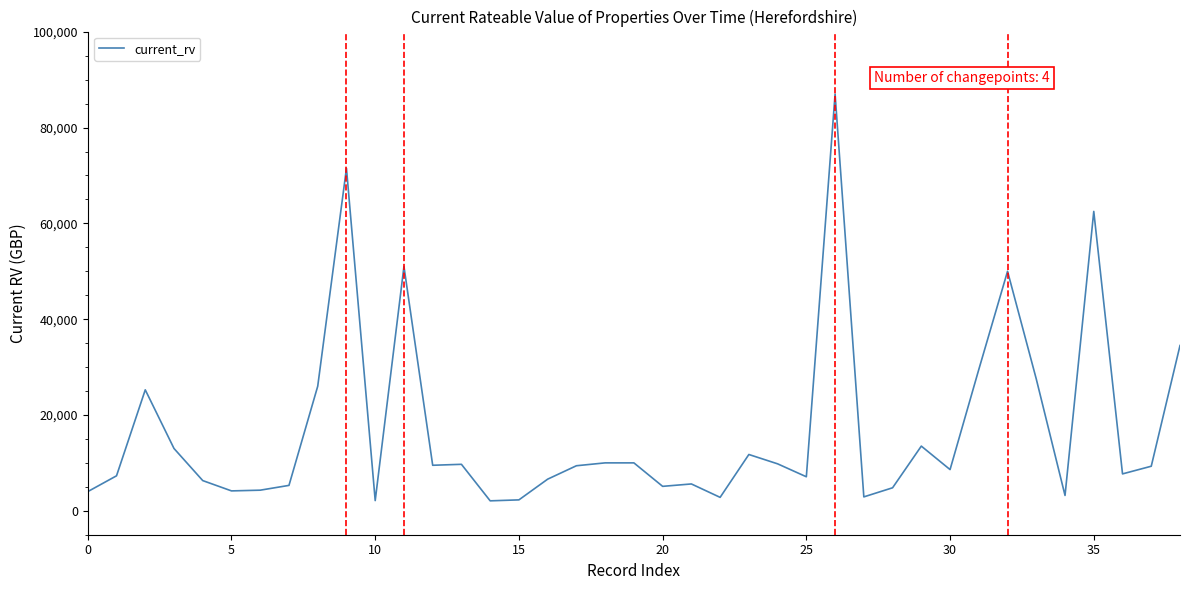

What is the maximum value shown in the chart?

87000